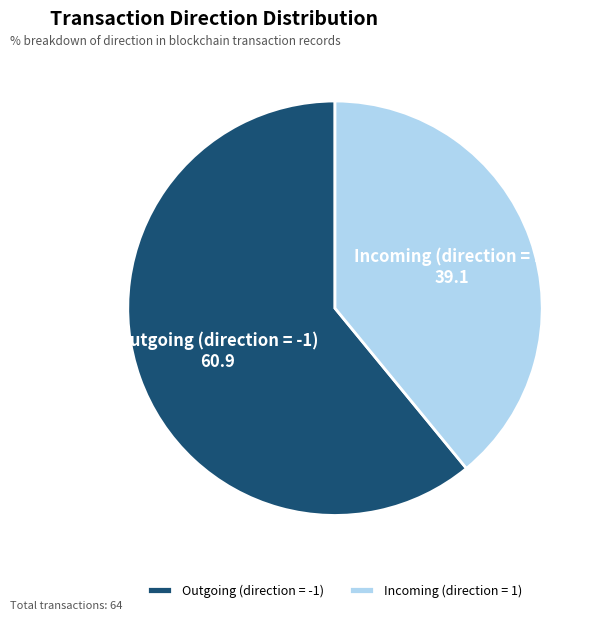

Is the sum of Incoming (direction = 1) and Outgoing (direction = -1) greater than half?

Yes